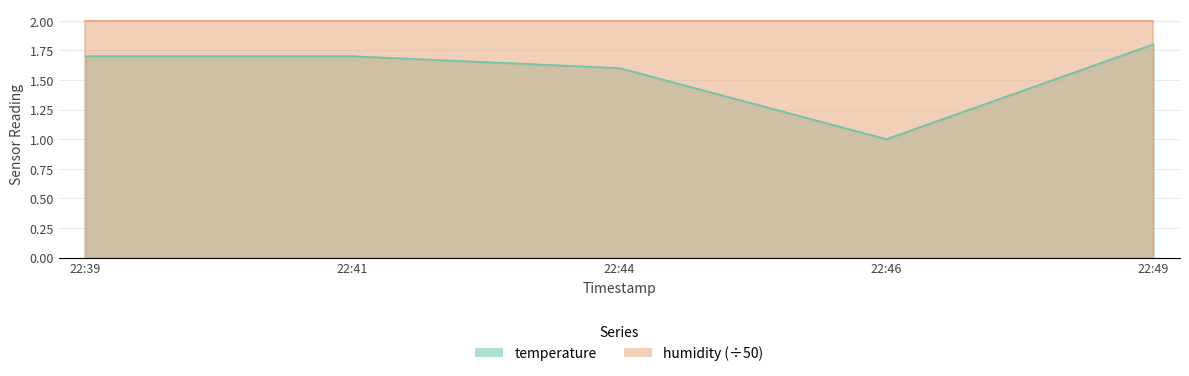

At which category does the data reach its first local valley?

22:46